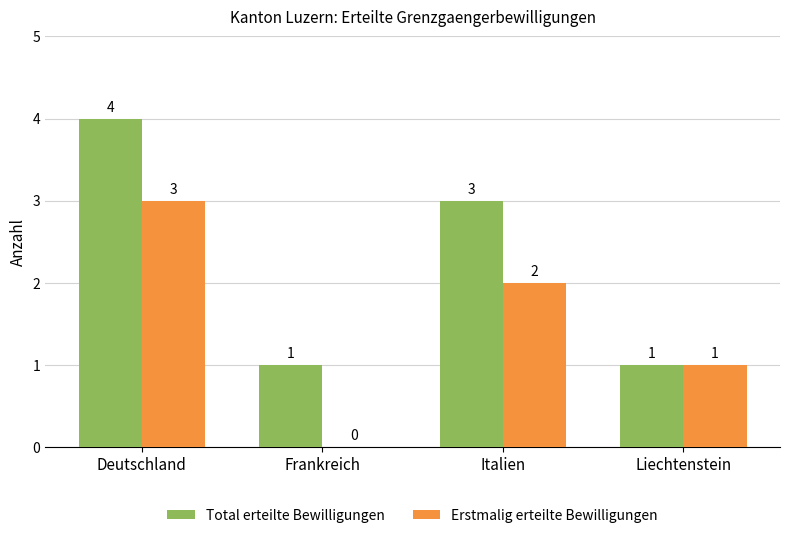

Is it true that Total erteilte Bewilligungen equals 4 at Deutschland?

True